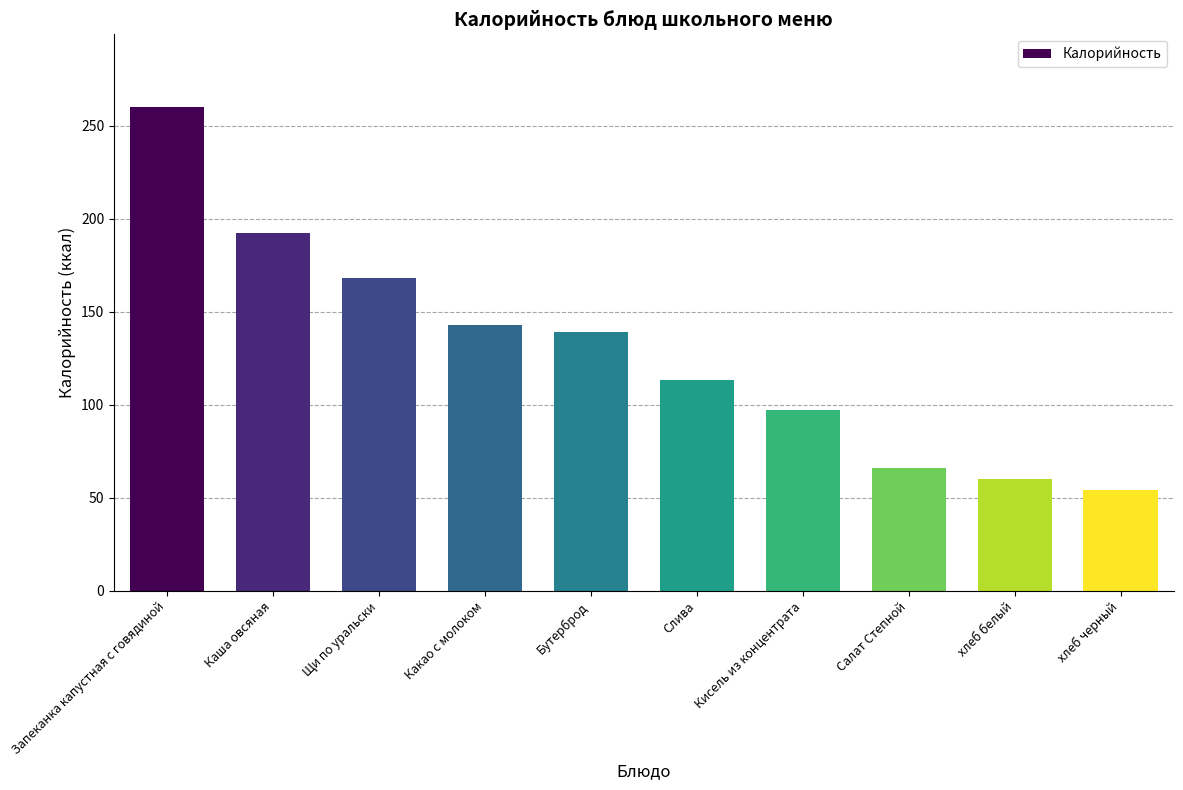

How many data points are less than 139?

5